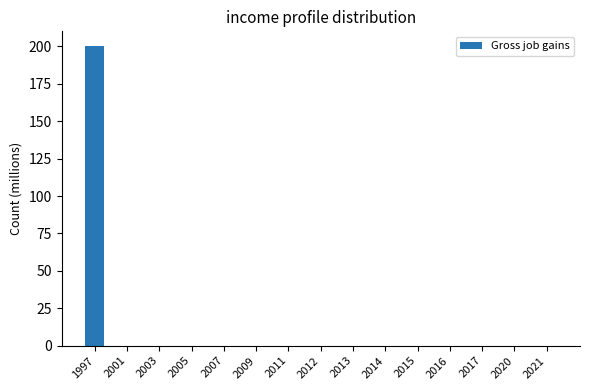

Which label corresponds to the largest value in the chart?

1997